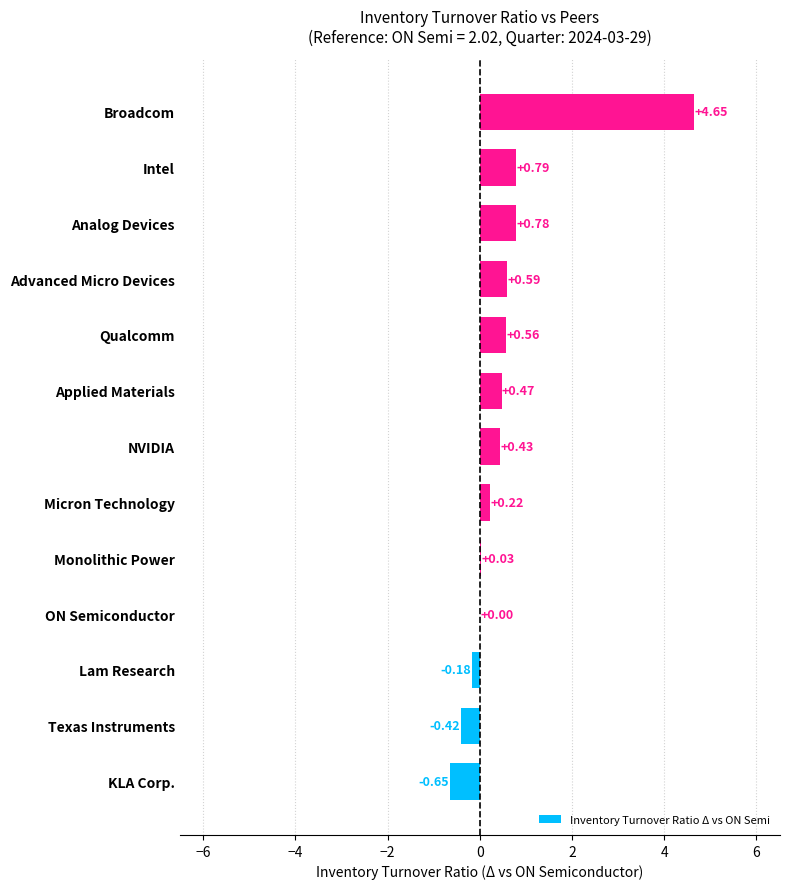

Between Broadcom and Lam Research, which is larger?

Broadcom